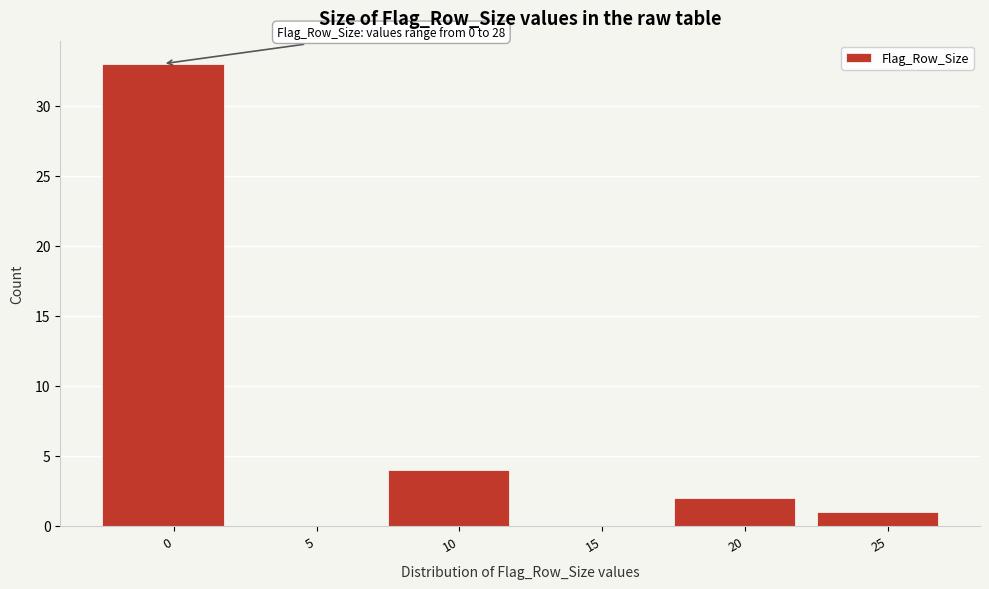

Reading left to right, transcribe all the data shown in this chart.

0=33	5=0	10=4	15=0	20=2	25=1